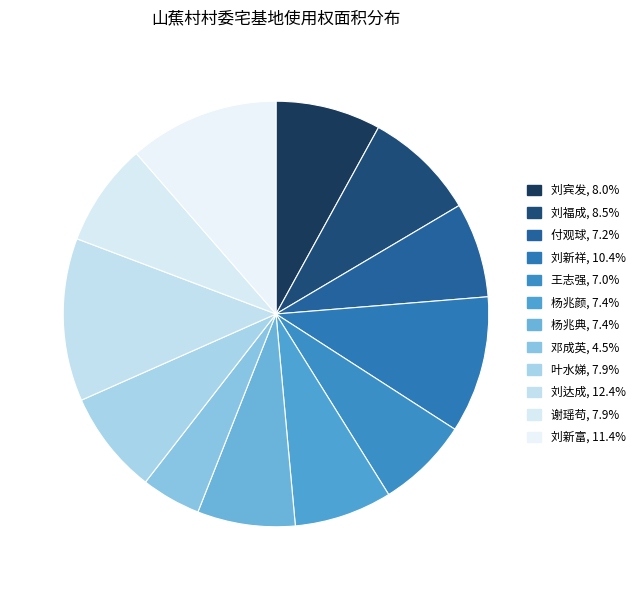

To the nearest percent, what portion does 刘达成 represent?

12%